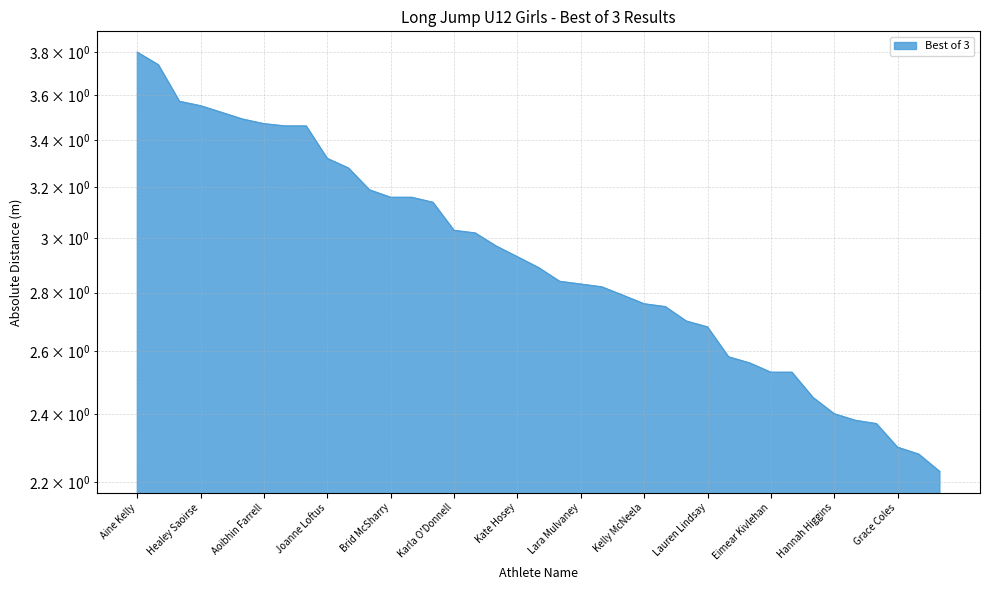

What is the smallest value displayed?

2.2